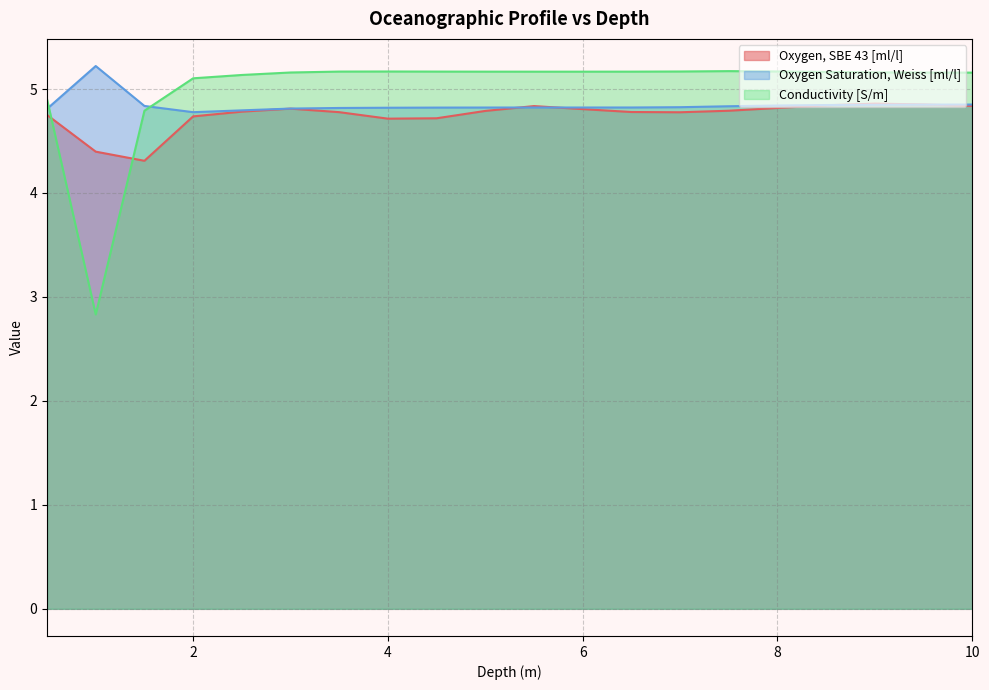

In Oxygen Saturation, Weiss [ml/l], how many points are higher than both neighbors (excluding endpoints)?

1